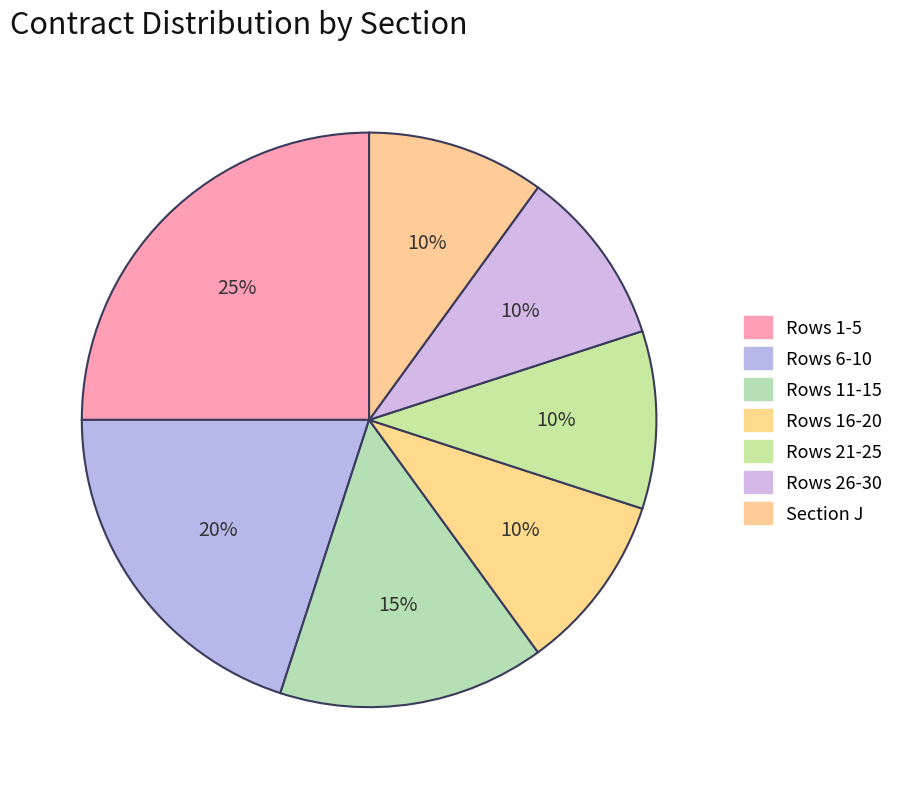

How many segments does this pie chart have?

7